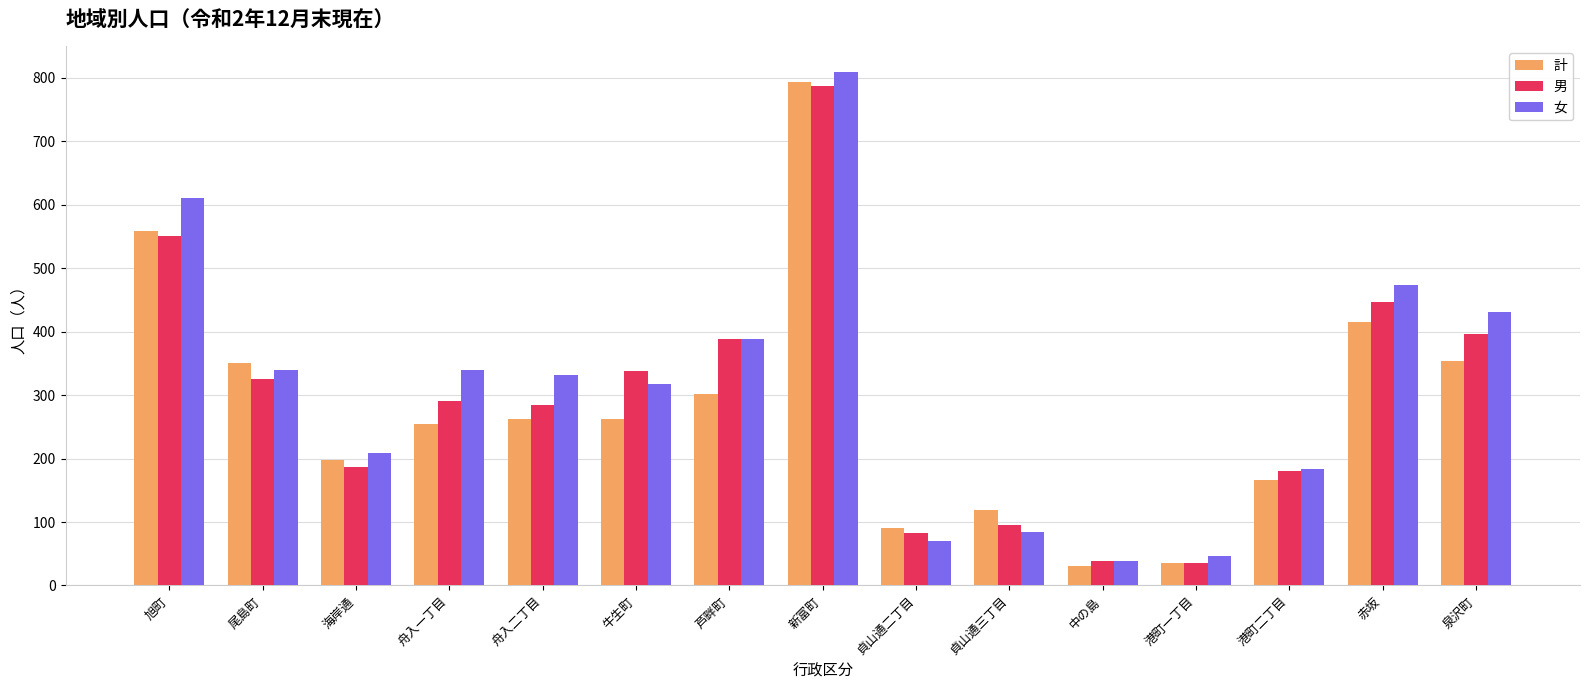

Between 旭町 and 港町一丁目, which series saw the biggest shift?

女